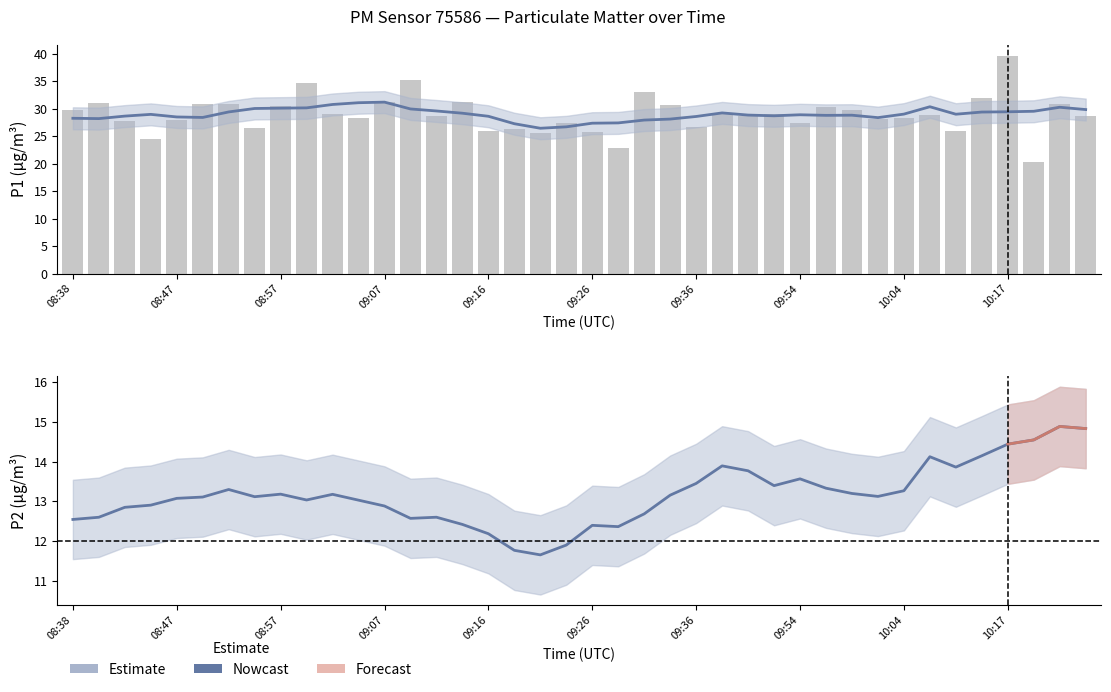

At which category does the chart reach its minimum across all series?

10:22